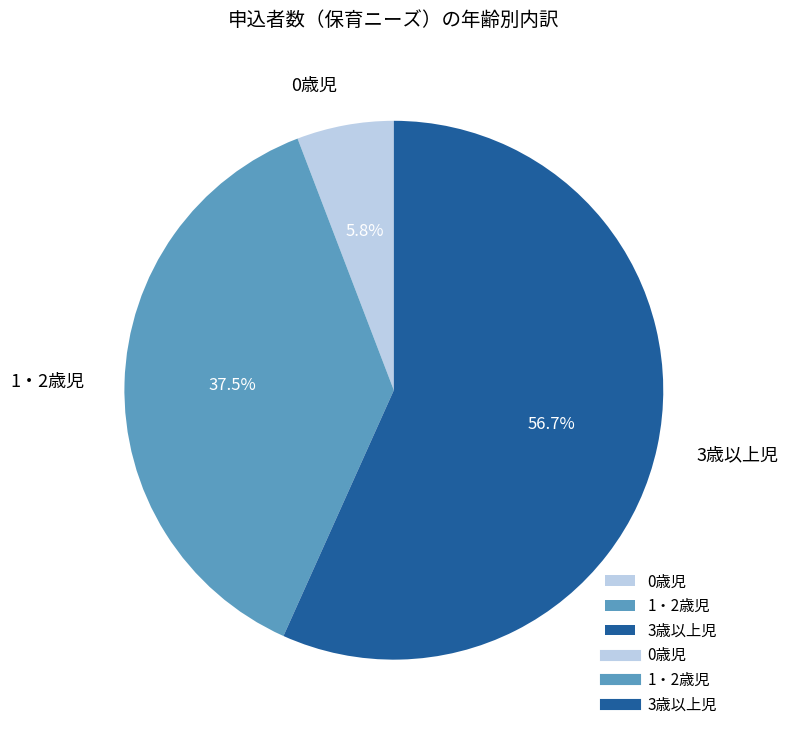

Which category has the smallest portion of the pie?

0歳児